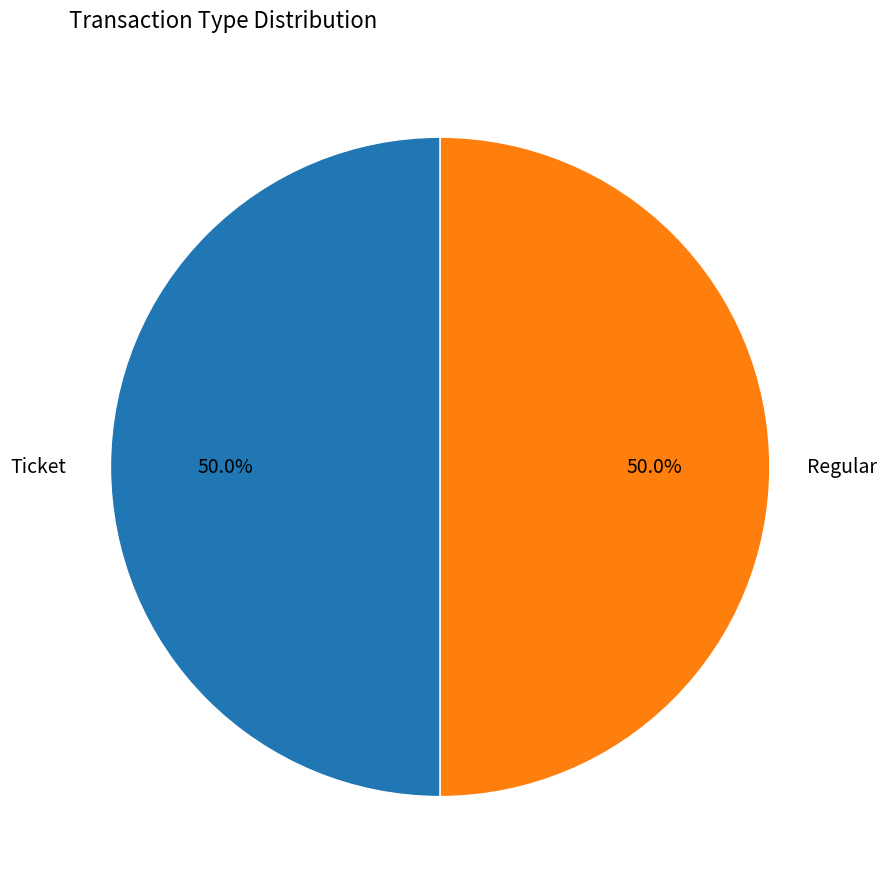

Count the number of slices in the pie.

2